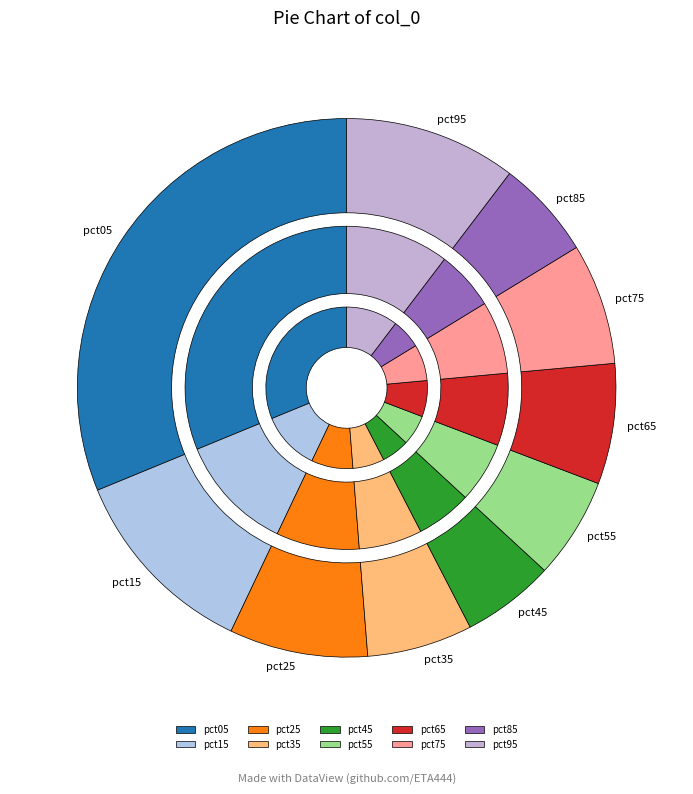

Combined, do pct75 and pct95 account for over 50%?

No